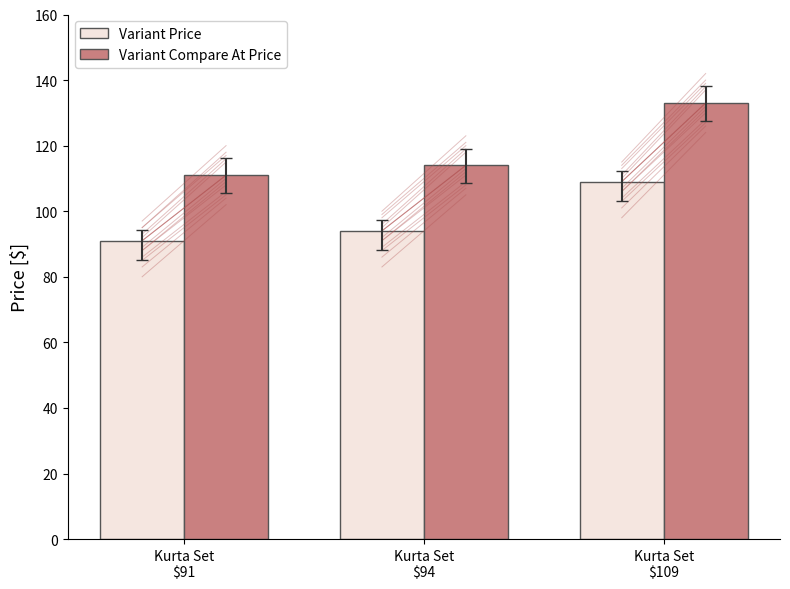

What position from the left is Kurta Set
$91?

1